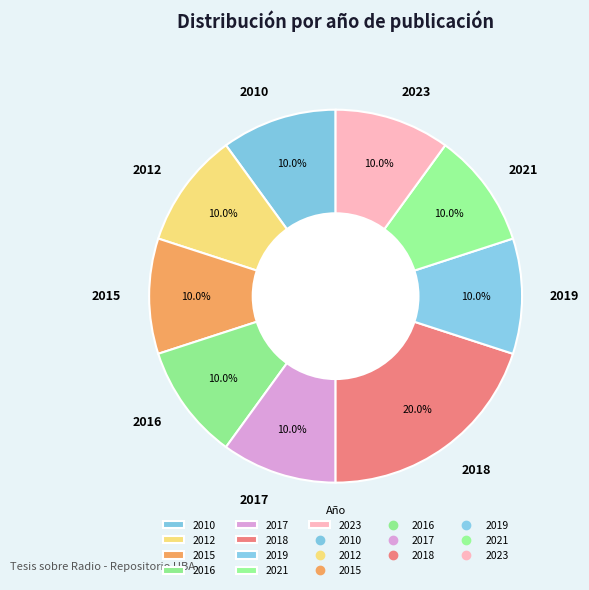

Does 2012 account for over 50% of the chart?

No